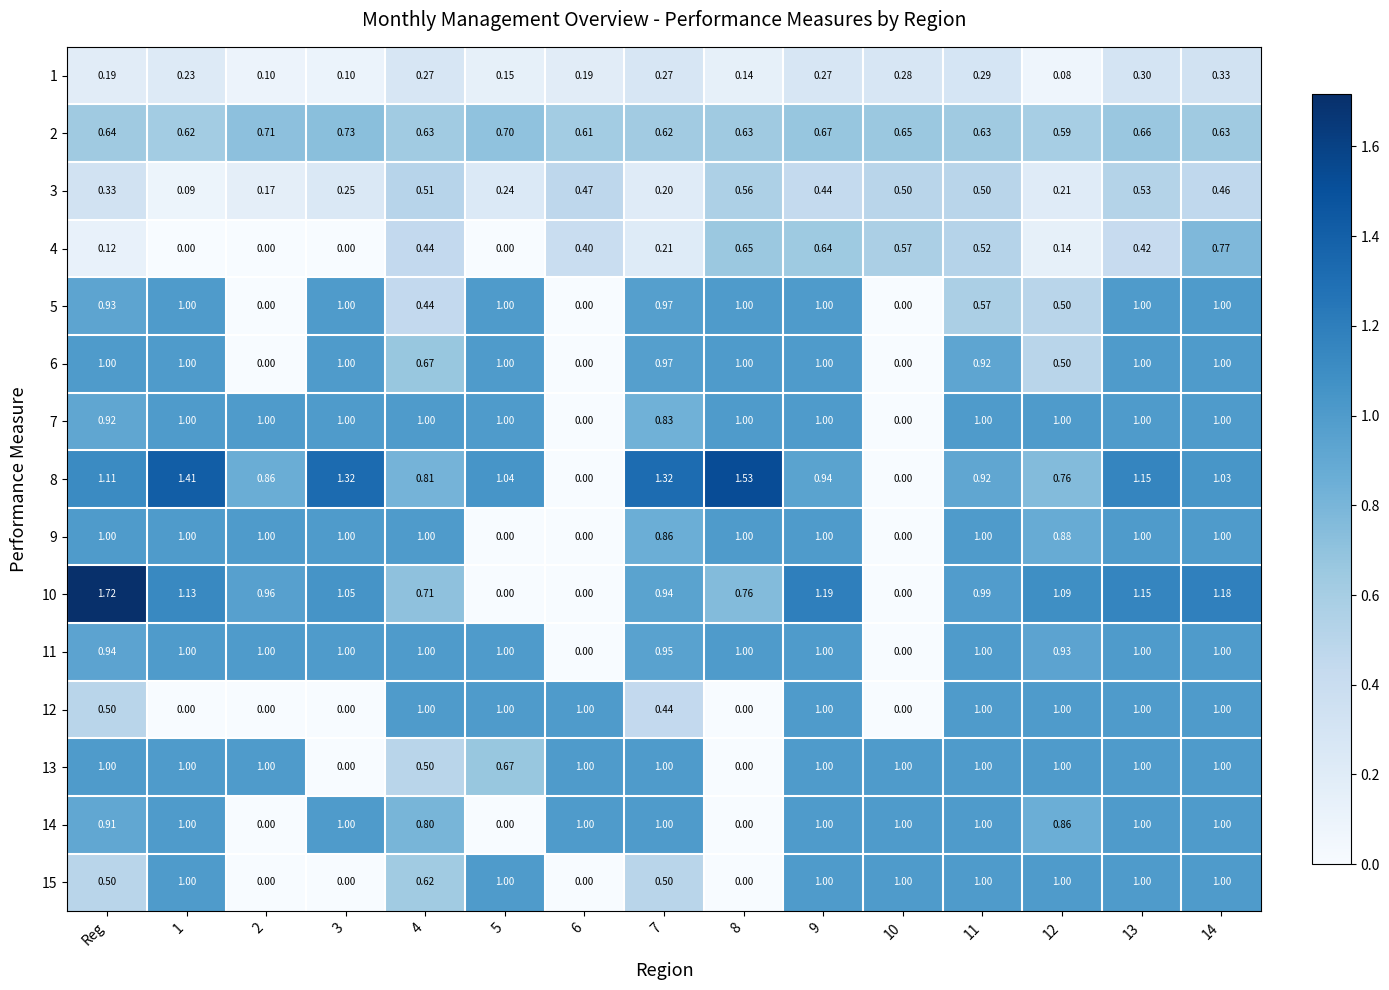

Is the value of 8 at 11 greater than the value of 6 at 1?

No